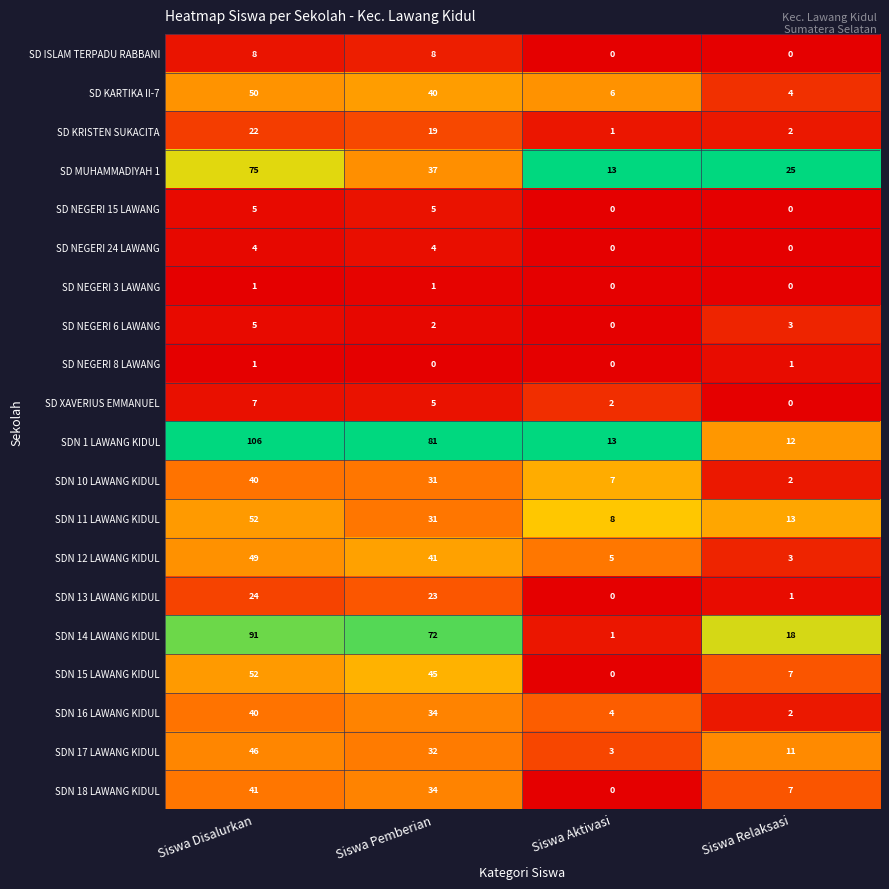

The value of SDN 13 LAWANG KIDUL at Siswa Disalurkan is 24. True or false?

True